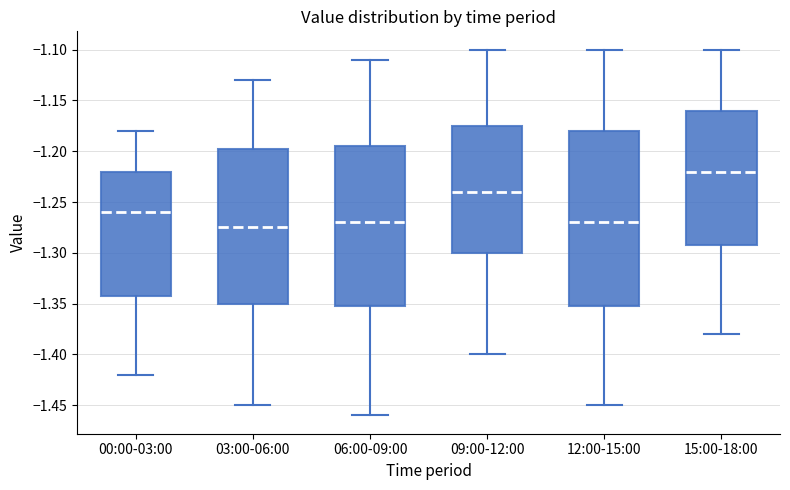

Reading left to right, read every box against the y-axis: the position of its median line, the range the box covers, and the ends of its whiskers. The values are not printed on the chart, so give them approximately, as read against the axis.

00:00-03:00: median -1.260, box -1.340 to -1.220, whiskers -1.420 to -1.180
03:00-06:00: median -1.275, box -1.350 to -1.195, whiskers -1.450 to -1.130
06:00-09:00: median -1.270, box -1.350 to -1.195, whiskers -1.460 to -1.110
09:00-12:00: median -1.240, box -1.300 to -1.175, whiskers -1.400 to -1.100
12:00-15:00: median -1.270, box -1.350 to -1.180, whiskers -1.450 to -1.100
15:00-18:00: median -1.220, box -1.290 to -1.160, whiskers -1.380 to -1.100